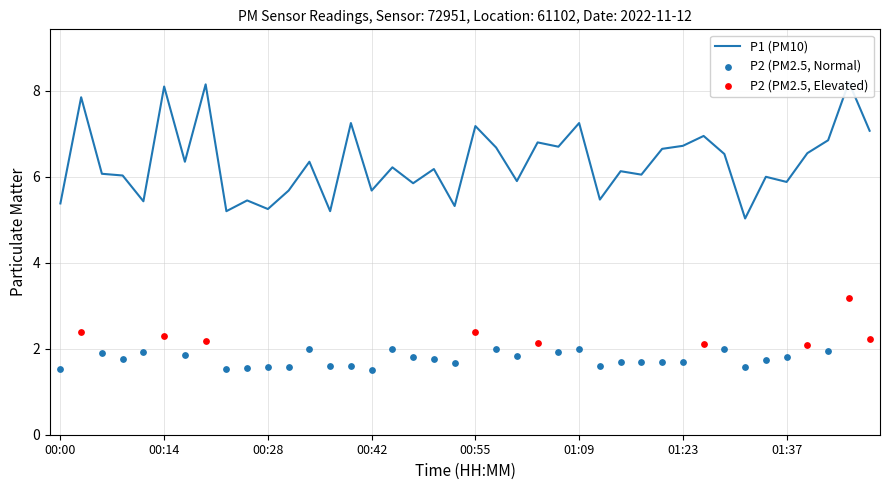

Approximately how many times larger is the value at 00:09 compared to 00:44?

1.0